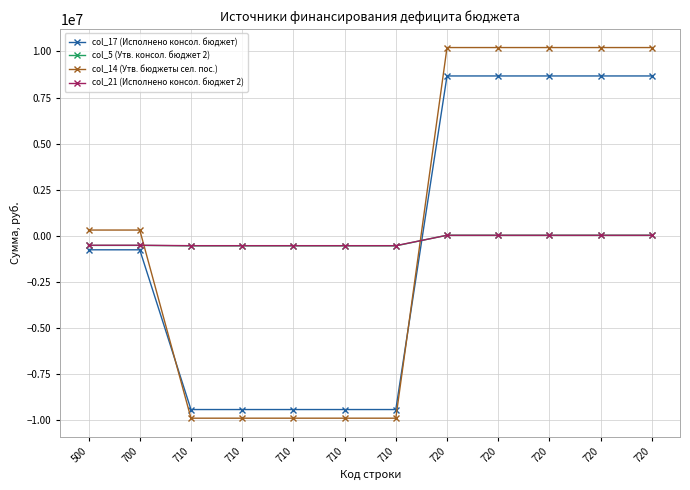

How many values in the col_17 (Исполнено консол. бюджет) series are below -765997?

7